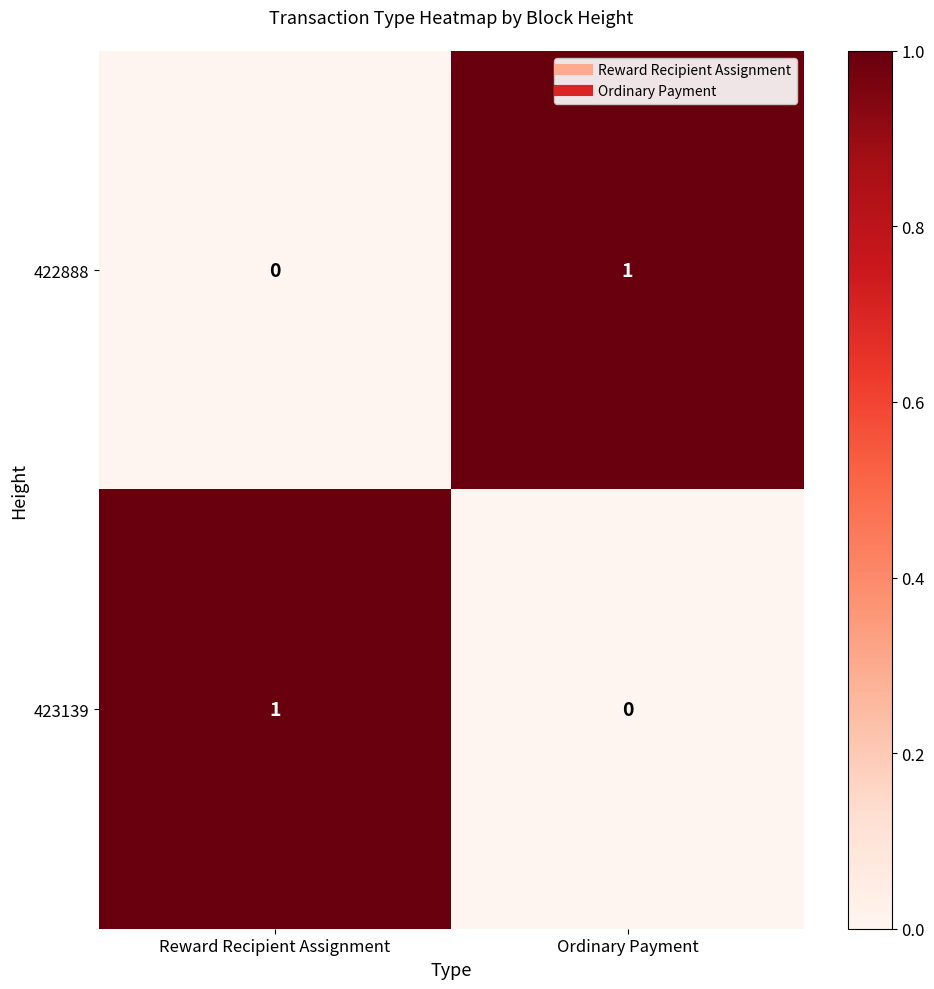

At Ordinary Payment, list the series in order from smallest to largest.

423139, 422888